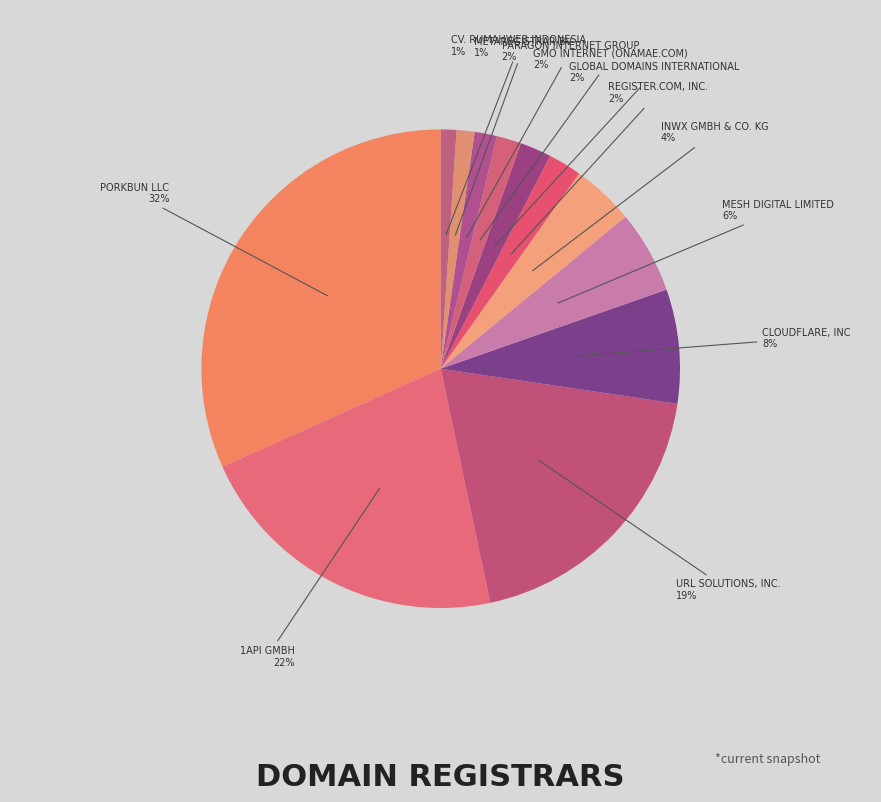

Which slice is the smallest?

CV. Rumahweb Indonesia